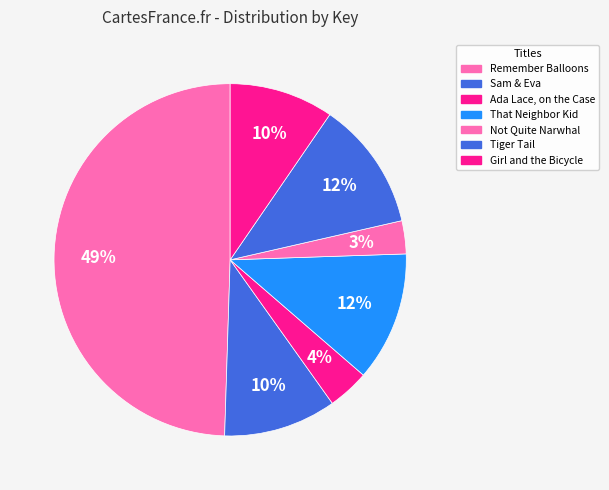

How many slices are in this pie chart?

7